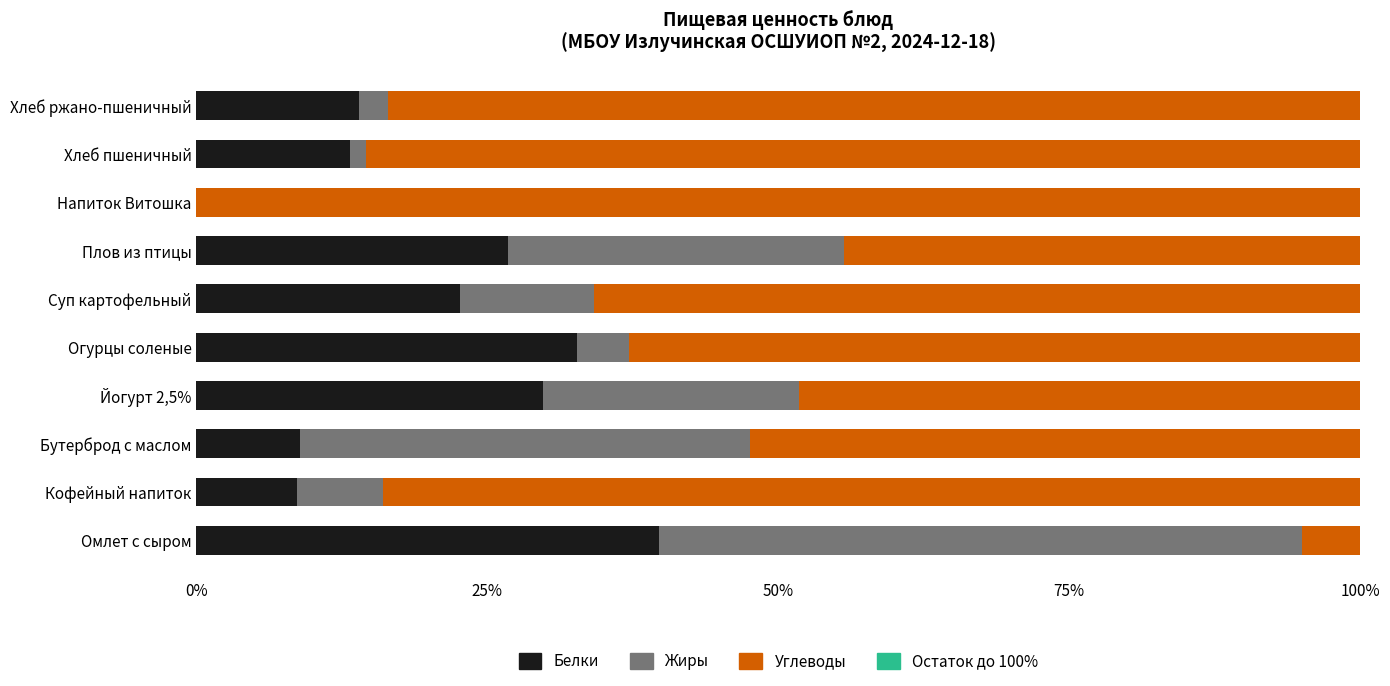

Is it true that Белки equals 7.6 at Хлеб пшеничный?

False